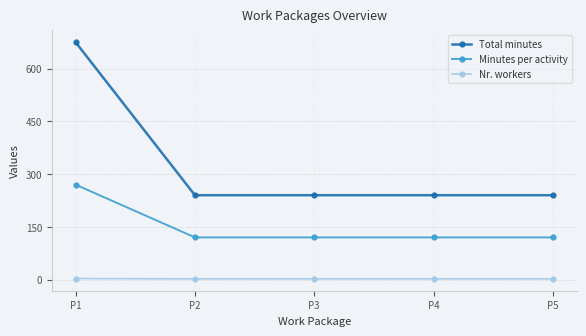

True or false: Nr. workers and Total minutes intersect in this chart.

False